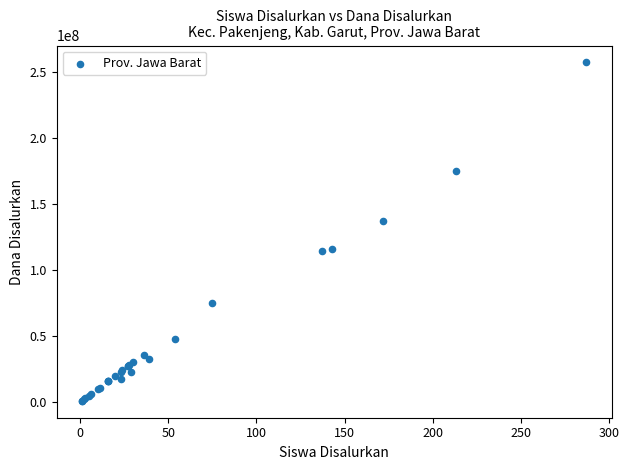

What Y value in the scatter plot is closest to 129000000?

137000000